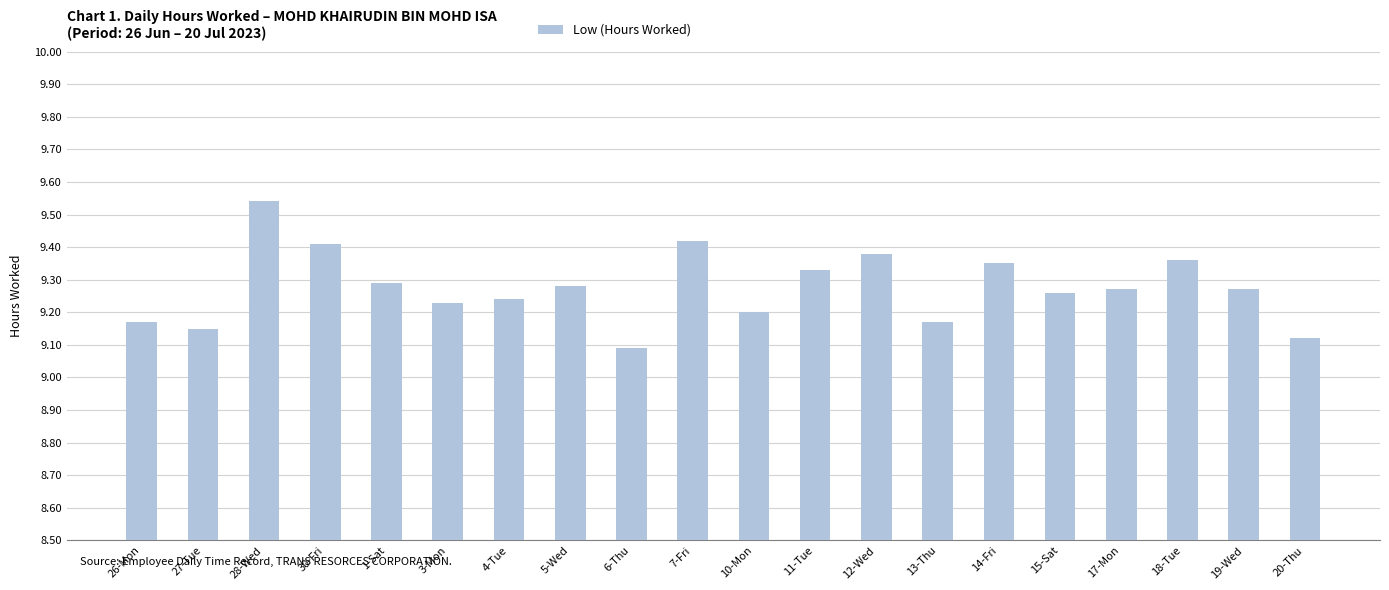

What is the change in value from 12-Wed to 20-Thu?

-0.3